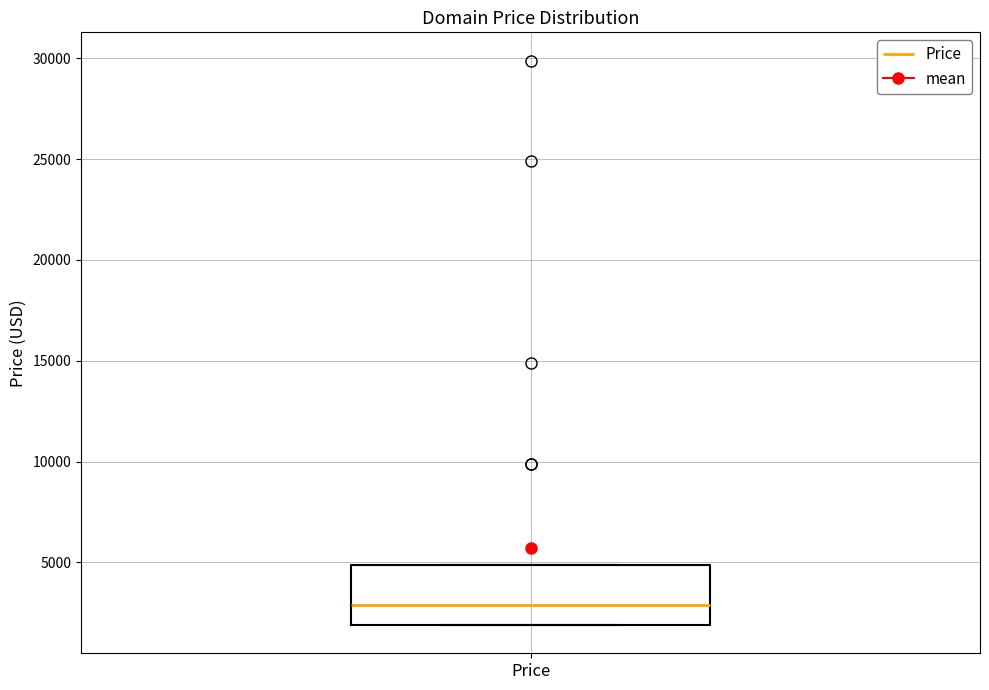

Where is the upper edge of the box for Price on the y-axis? The values are not printed on the chart, so give them approximately, as read against the axis.

5000